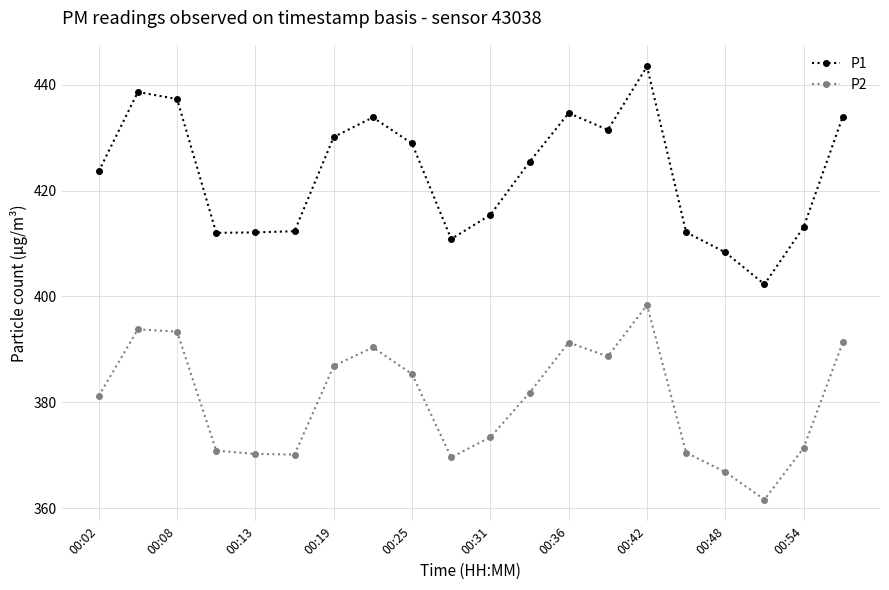

True or false: P1 and P2 cross at least once.

False